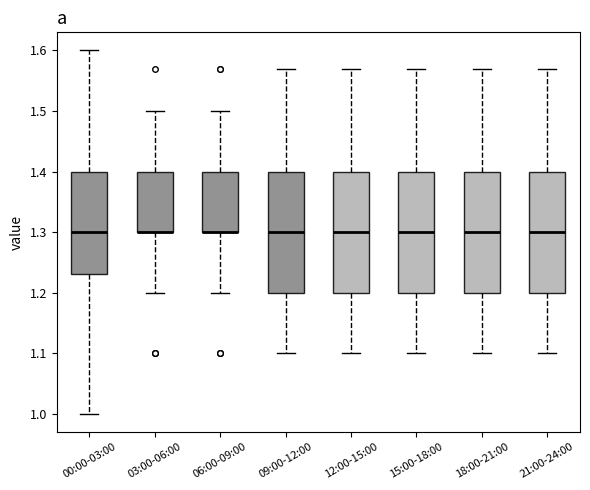

Where does the lower whisker of the box for 09:00-12:00 end on the y-axis? The values are not printed on the chart, so give them approximately, as read against the axis.

1.10